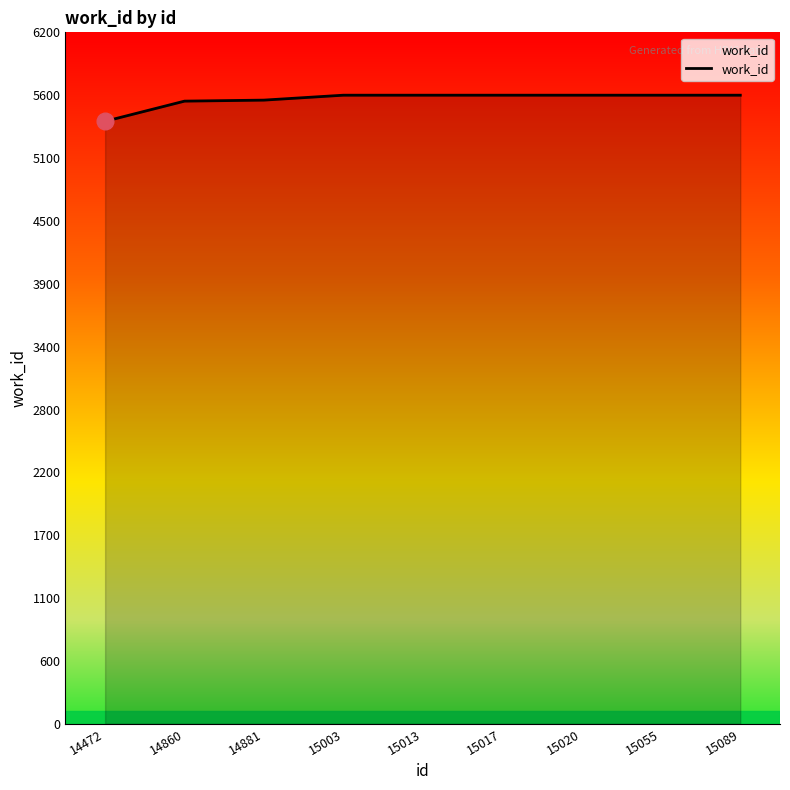

What is the sum of the values at 15020 and 14860?

11175